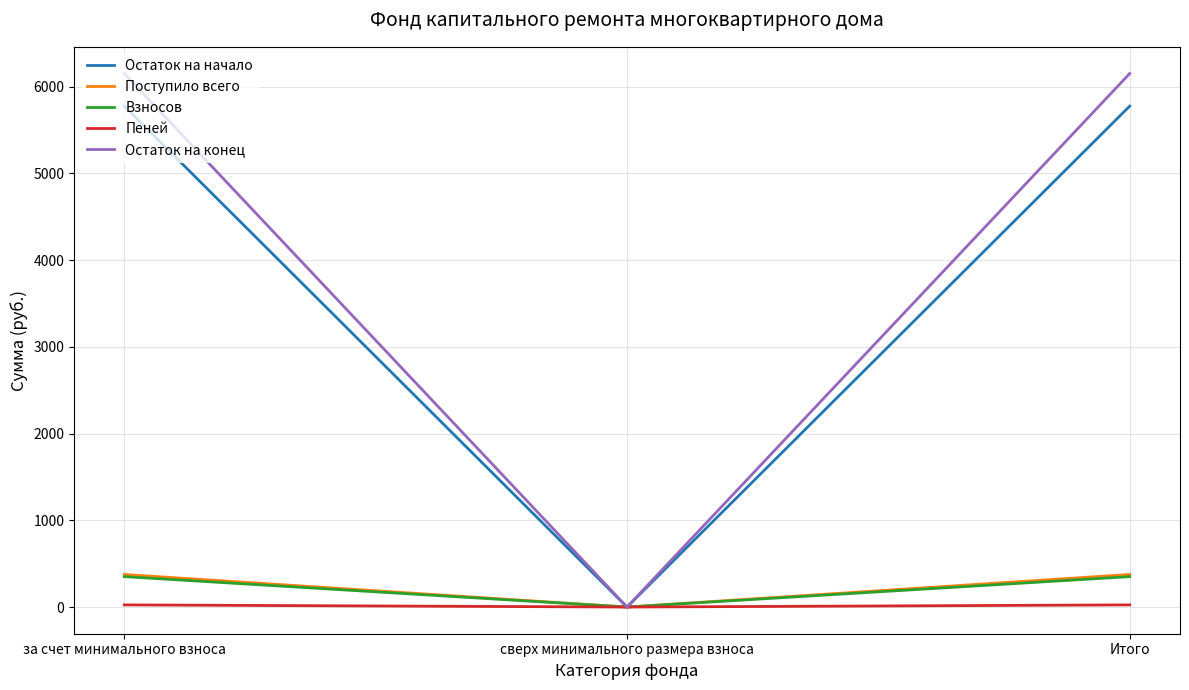

At how many categories does at least one series exceed 5073?

2